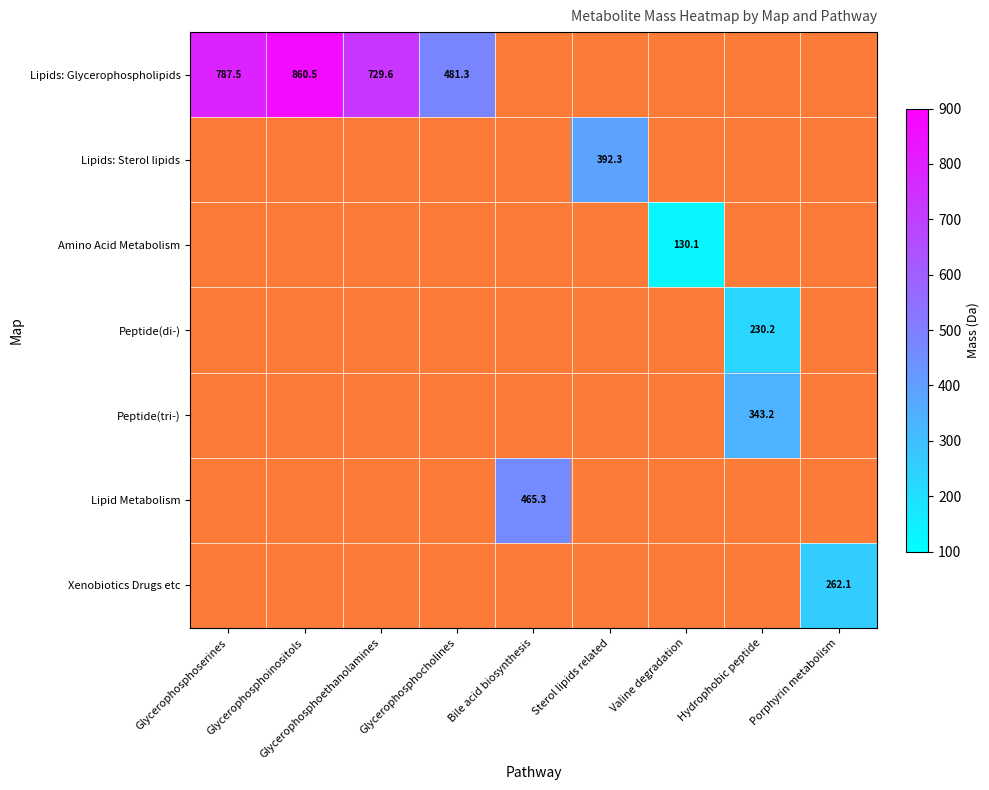

Is it true that Lipids: Glycerophospholipids equals -549.7 at Bile acid biosynthesis?

False